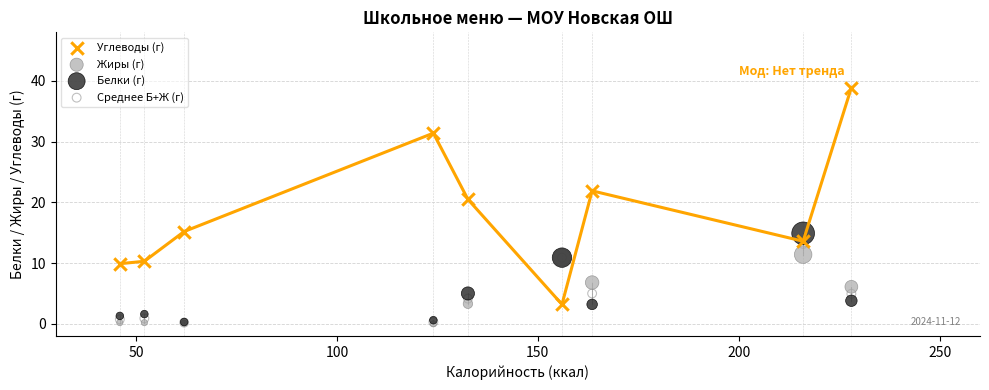

Which series has the widest spread of Y values?

Углеводы (г)